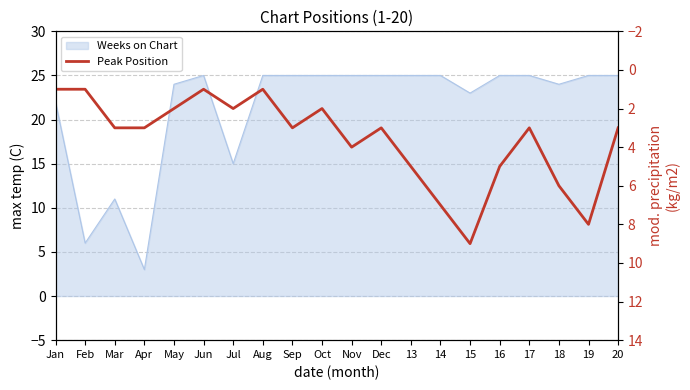

What is the smallest value displayed?

1